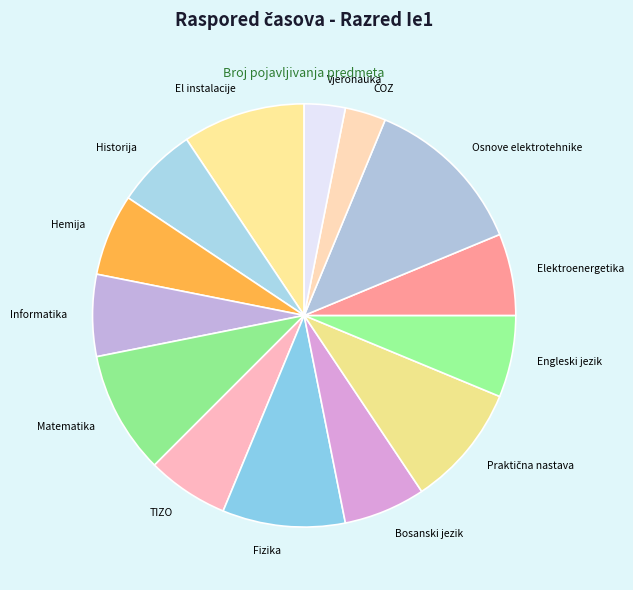

Count the number of slices in the pie.

14